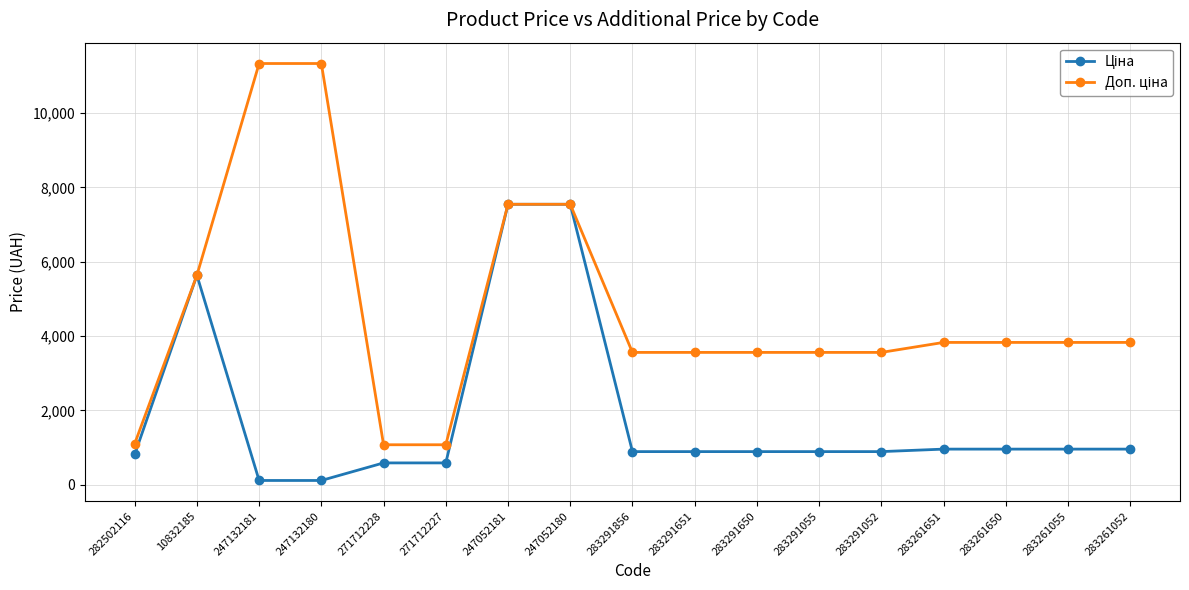

At how many categories does at least one series exceed 5989?

4